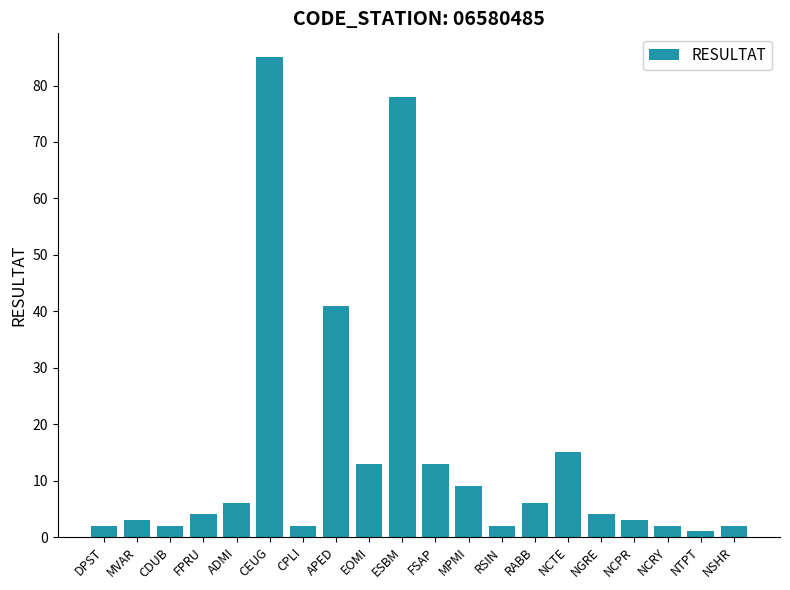

What is the greatest value displayed?

85